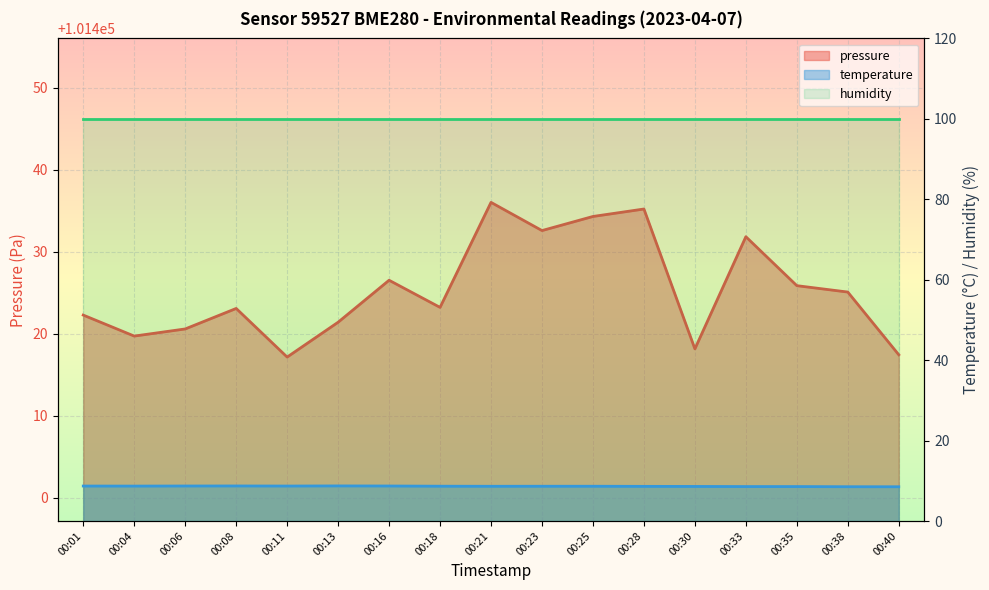

Is the value of temperature at 00:08 greater than the value of pressure at 00:23?

No